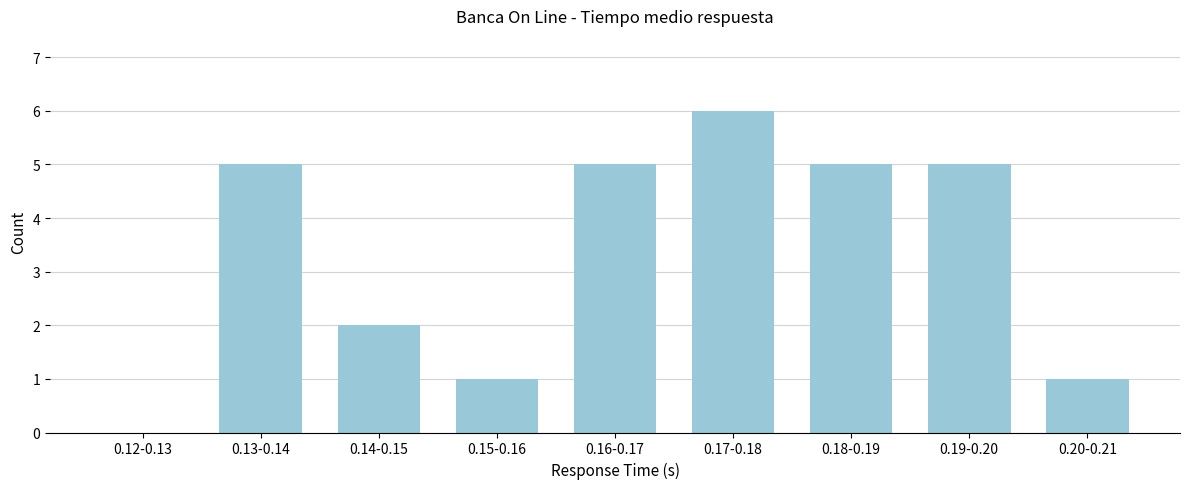

Reading left to right, transcribe all the data shown in this chart.

0.12-0.13=0	0.13-0.14=5	0.14-0.15=2	0.15-0.16=1	0.16-0.17=5	0.17-0.18=6	0.18-0.19=5	0.19-0.20=5	0.20-0.21=1